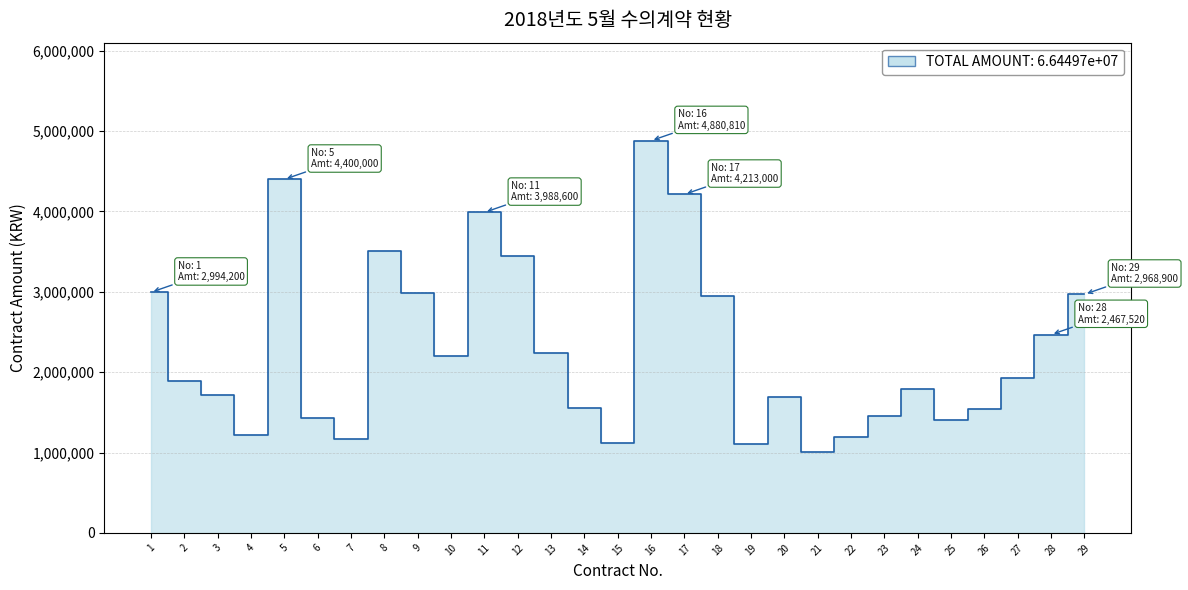

What is the sum of all values?

66449739